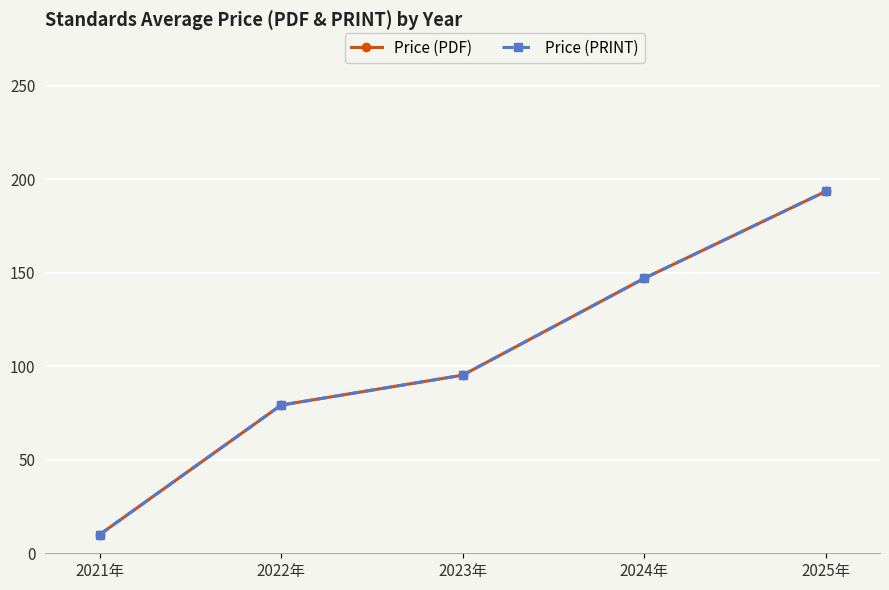

At how many categories does at least one series exceed 83?

3